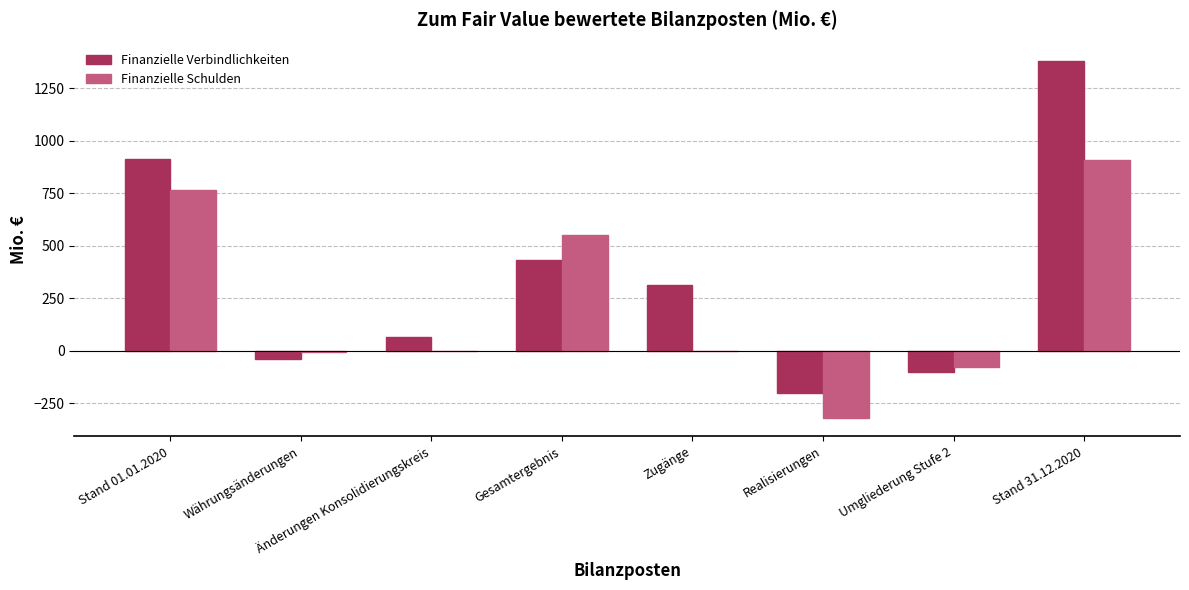

Which series has the widest spread of values?

Finanzielle Verbindlichkeiten